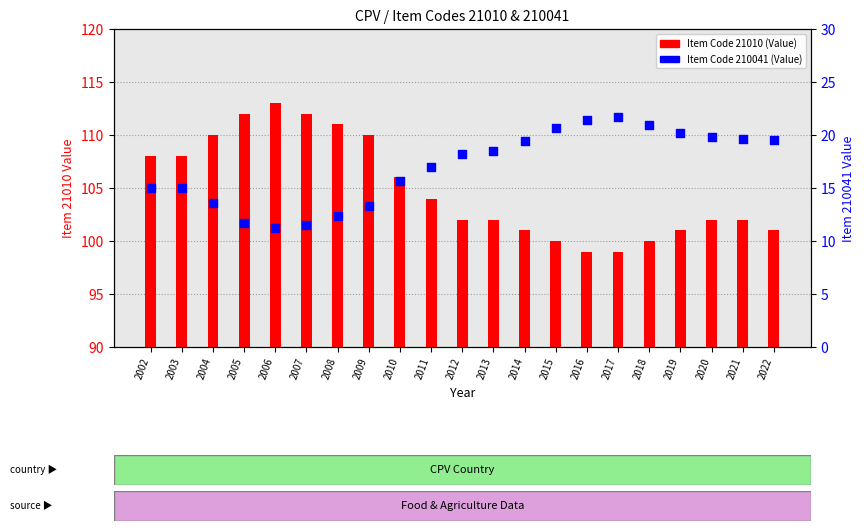

At which category is the sum across all series the highest?

2006